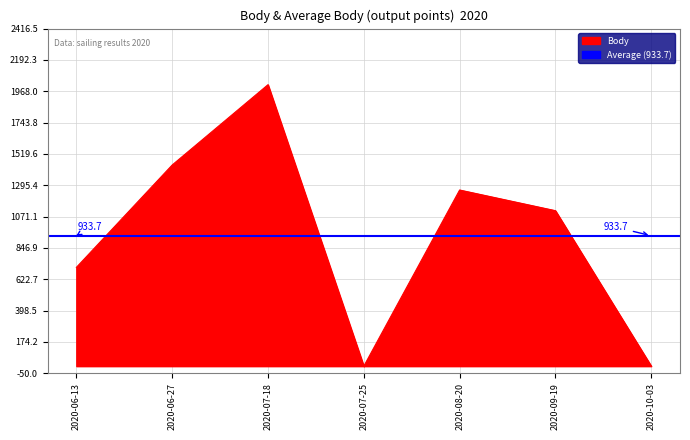

Which has a higher value, 2020-06-27 or 2020-08-20?

2020-06-27